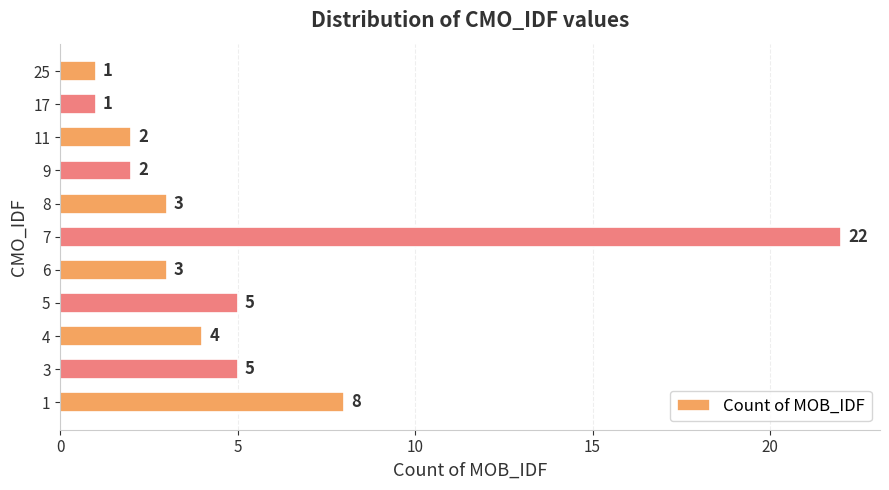

What is the minimum value shown in the chart?

1